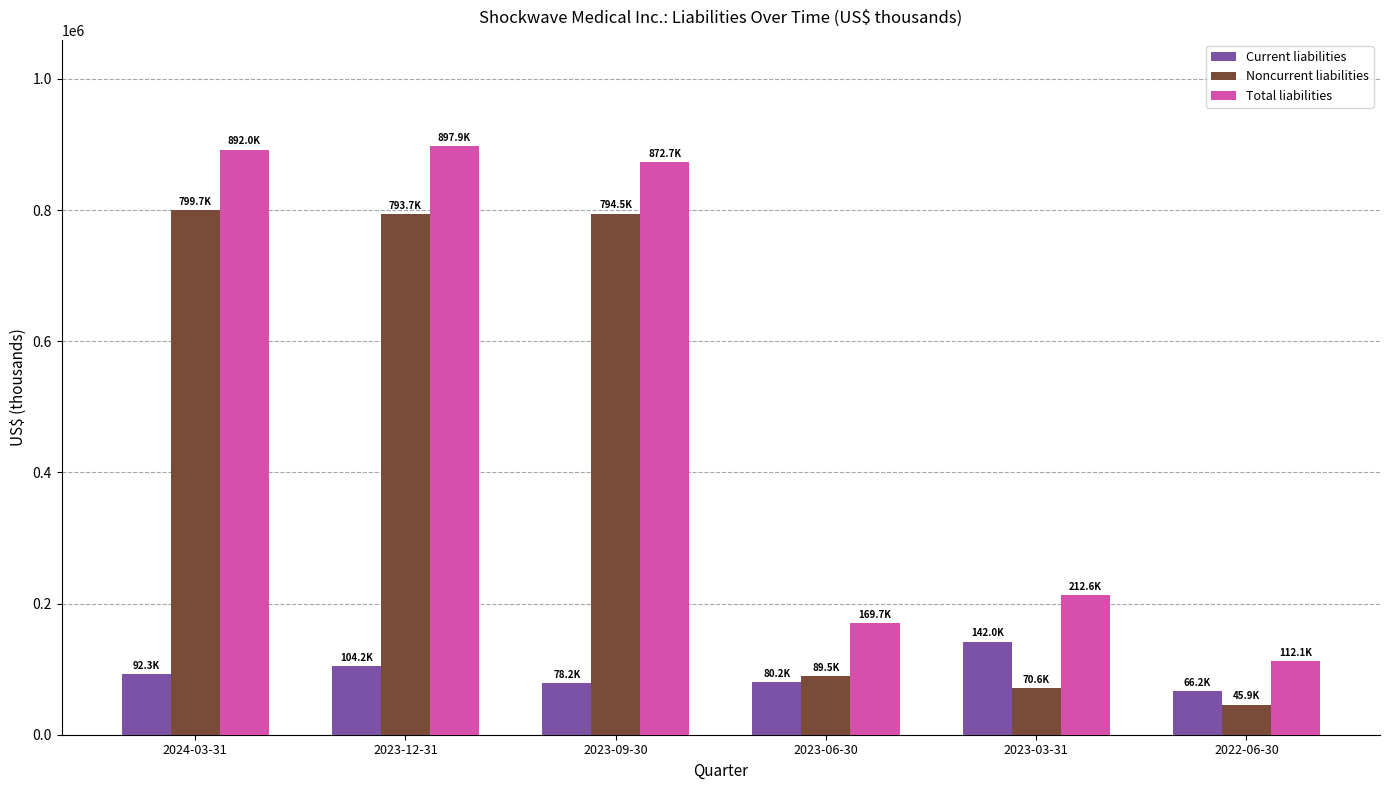

What is the difference between the maximum and minimum values in the Current liabilities series?

75791